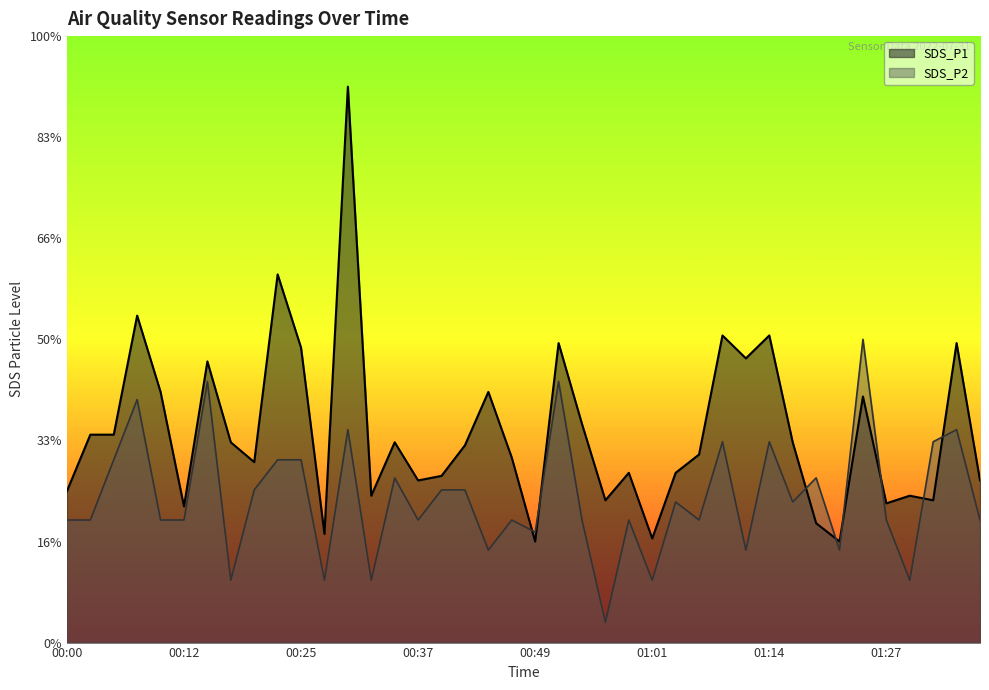

Does the chart display data point markers on the line(s)?

No